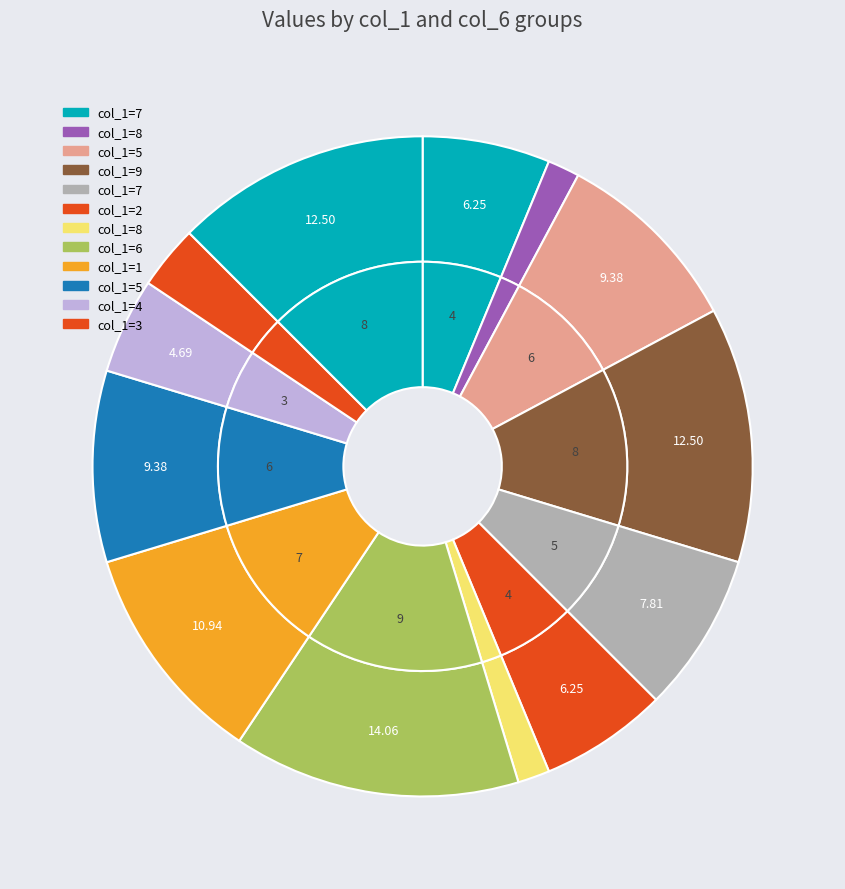

To the nearest percent, what is the difference between the 2 and 4 slice percentages?

2%